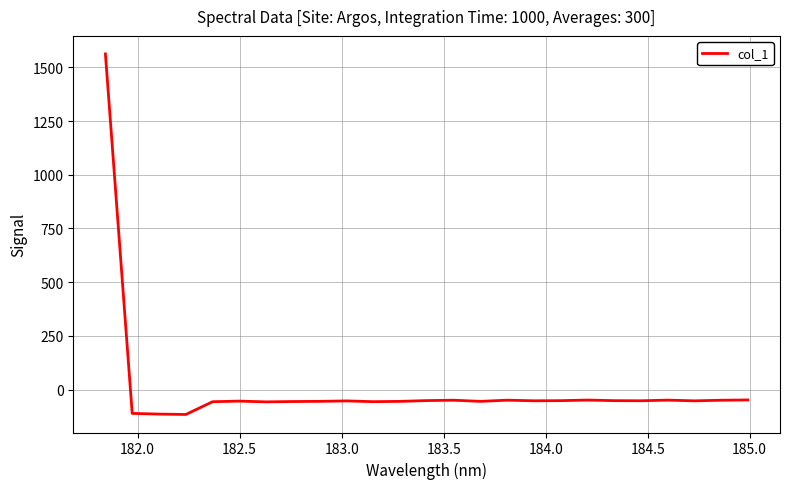

What is the difference between the maximum and minimum values?

1678.8